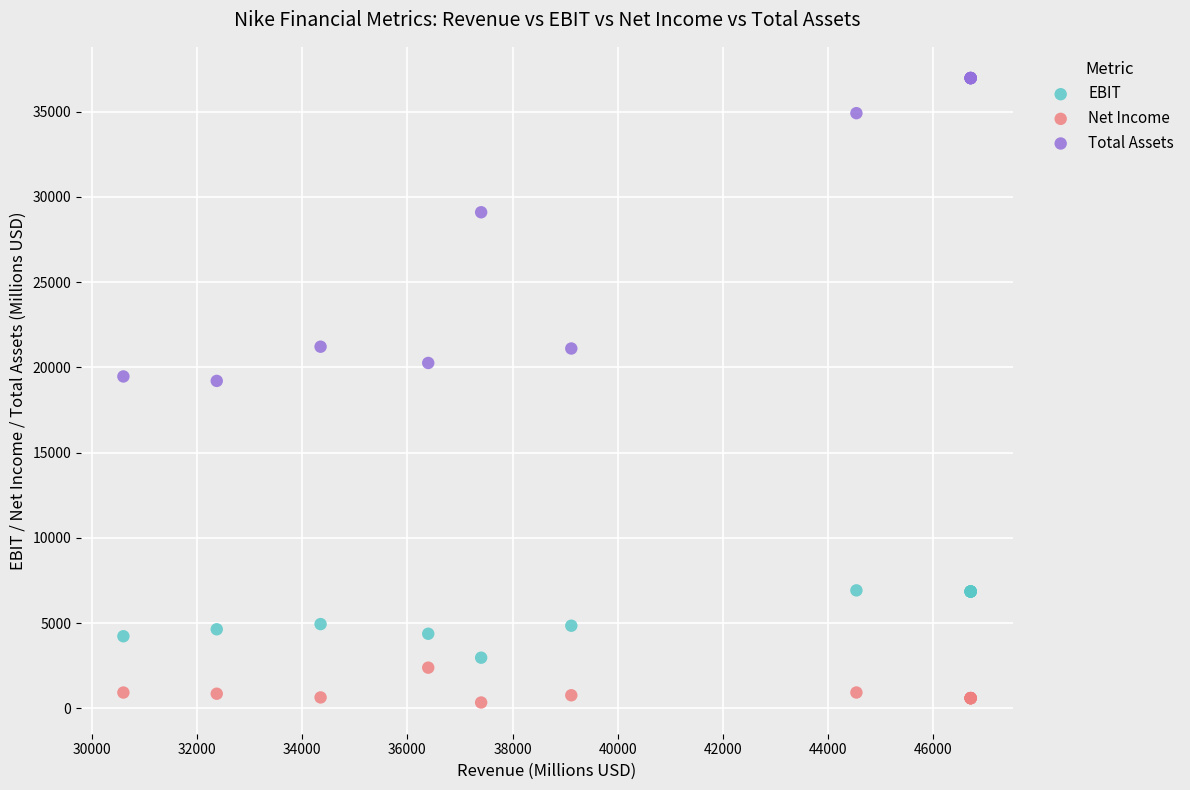

Which series contains the highest Y value?

Total Assets